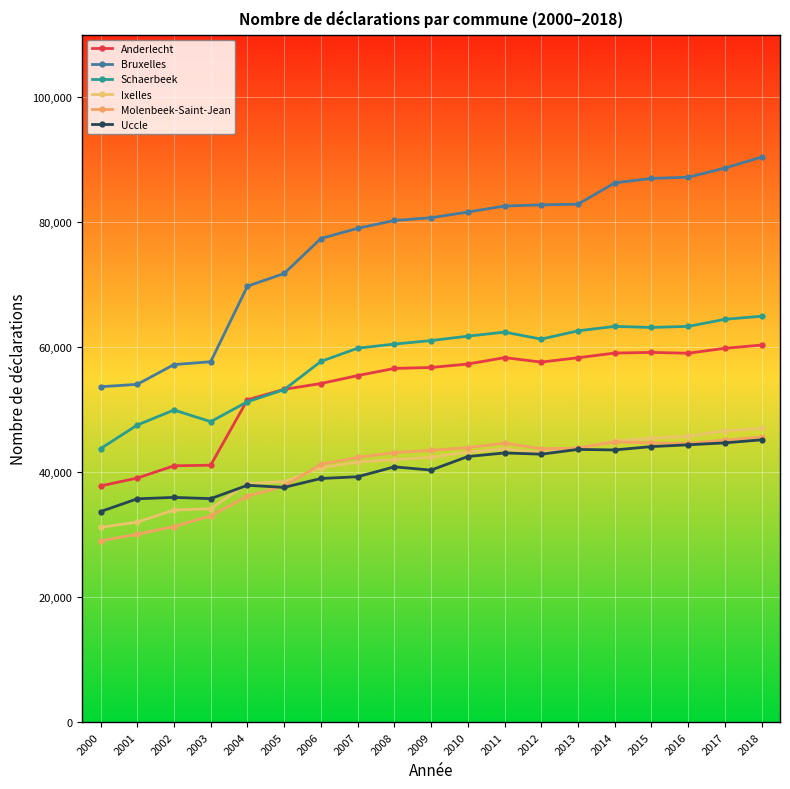

What is the sum of the Anderlecht values at 2007 and 2015?

114597